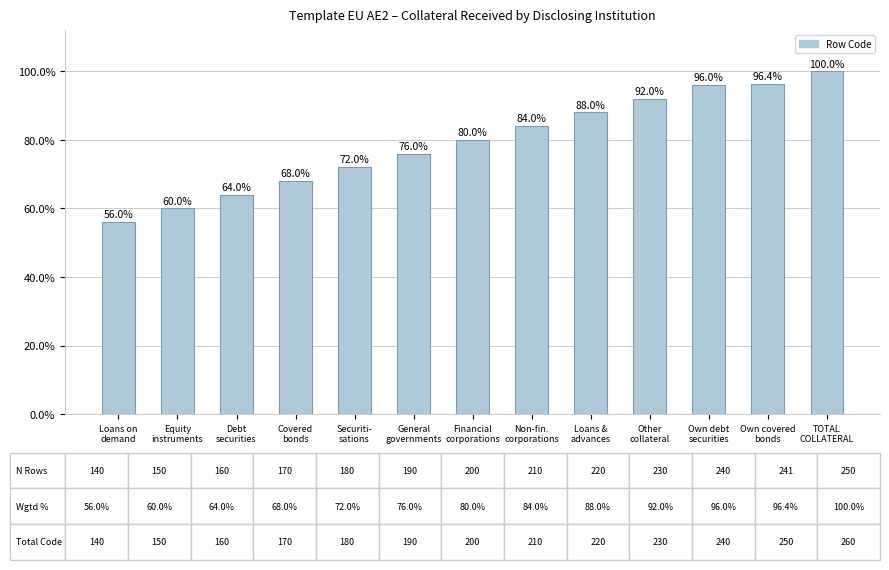

Rank the categories by value from highest to lowest.

TOTAL
COLLATERAL, Own covered
bonds, Own debt
securities, Other
collateral, Loans &
advances, Non-fin.
corporations, Financial
corporations, General
governments, Securiti-
sations, Covered
bonds, Debt
securities, Equity
instruments, Loans on
demand